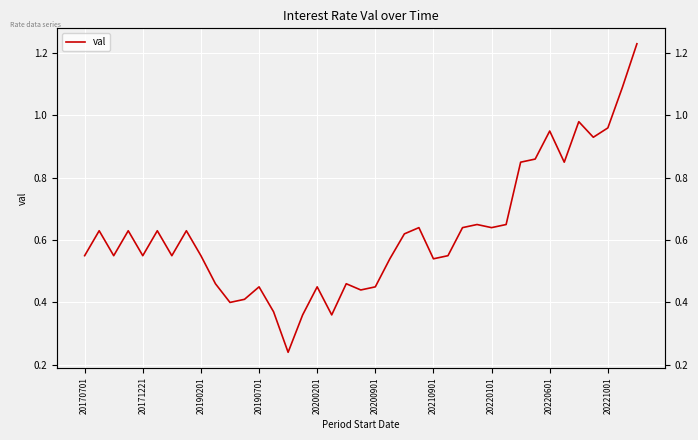

Reading left to right, transcribe all the data shown in this chart.

0.6	0.6	0.6	0.6	0.6	0.6	0.6	0.6	0.6	0.5	0.4	0.4	0.5	0.4	0.2	0.4	0.5	0.4	0.5	0.4	0.5	0.5	0.6	0.6	0.5	0.6	0.6	0.7	0.6	0.7	0.8	0.9	0.9	0.8	1.0	0.9	1.0	1.1	1.2